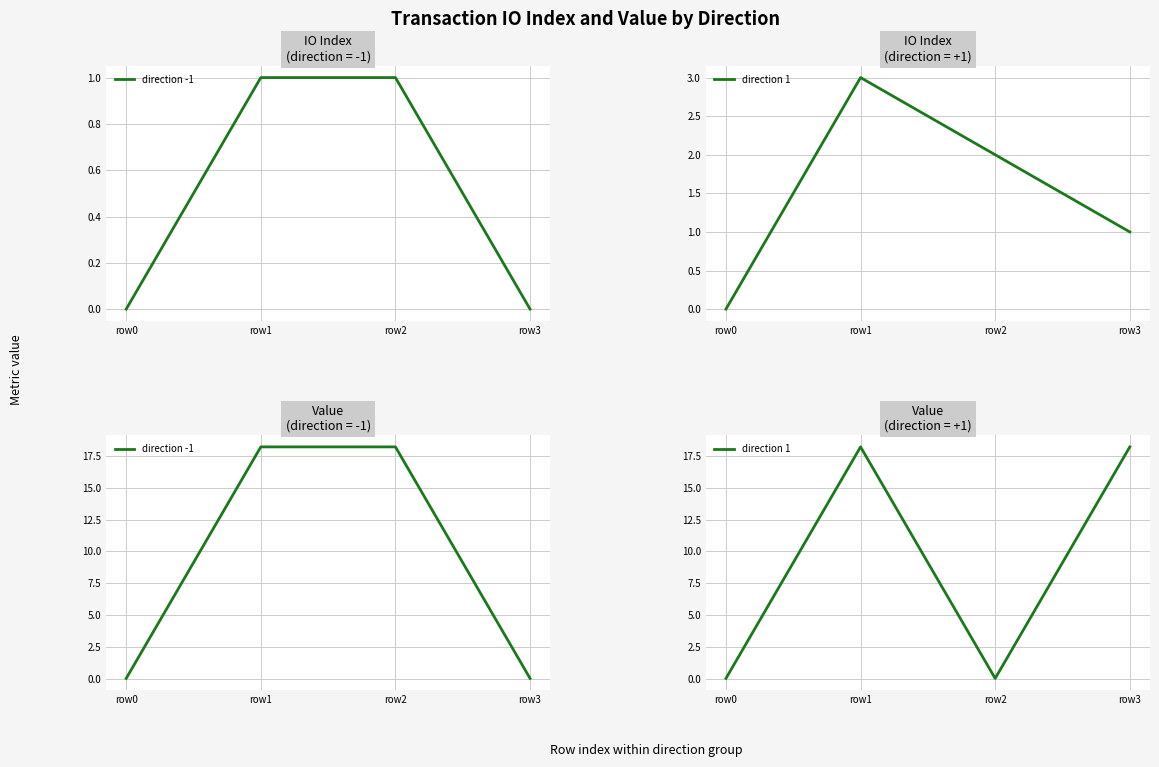

Between which two adjacent categories do direction -1 and direction 1 first intersect?

row2 and row3